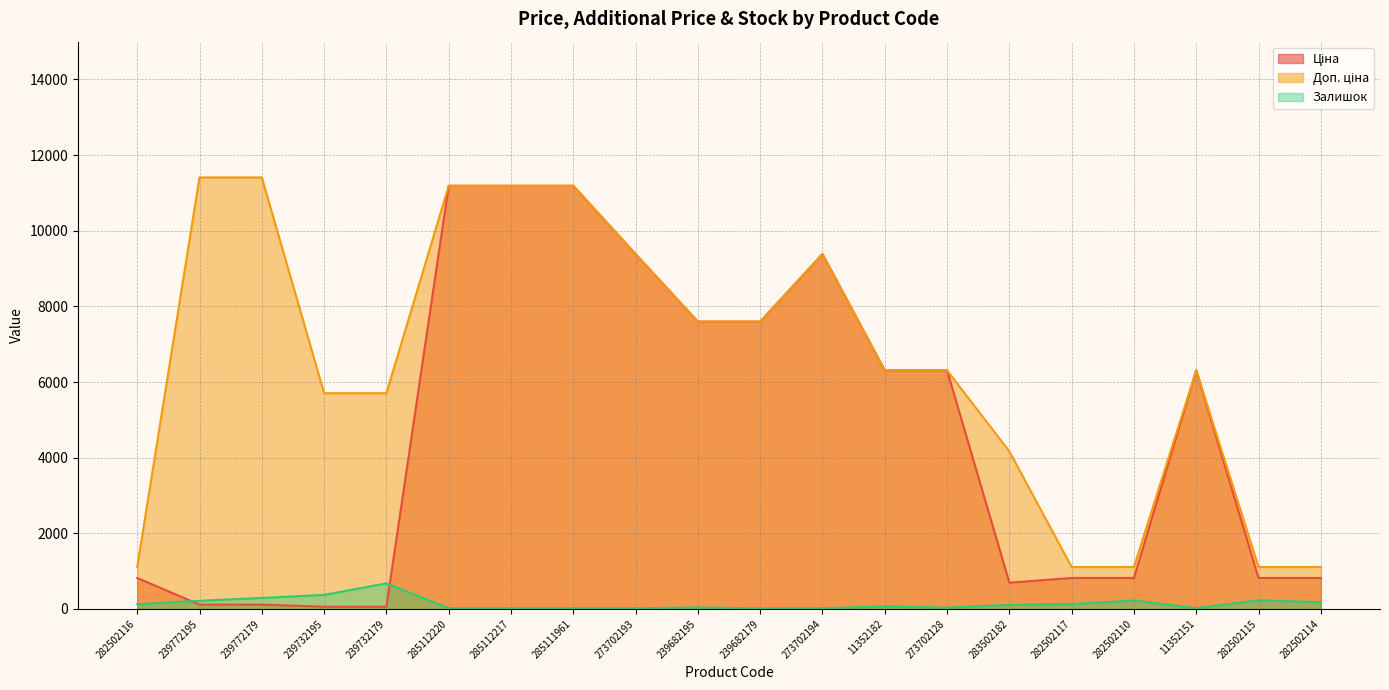

What is the label of the 10th point from the right?

239682179